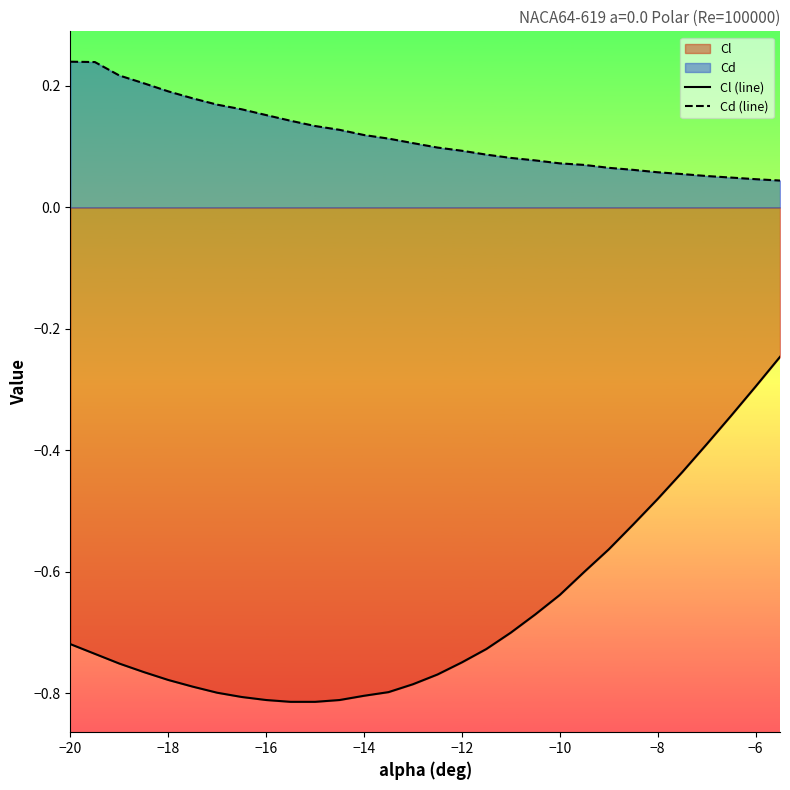

True or false: Cl (line) has more than 0 points higher than both neighbors.

False